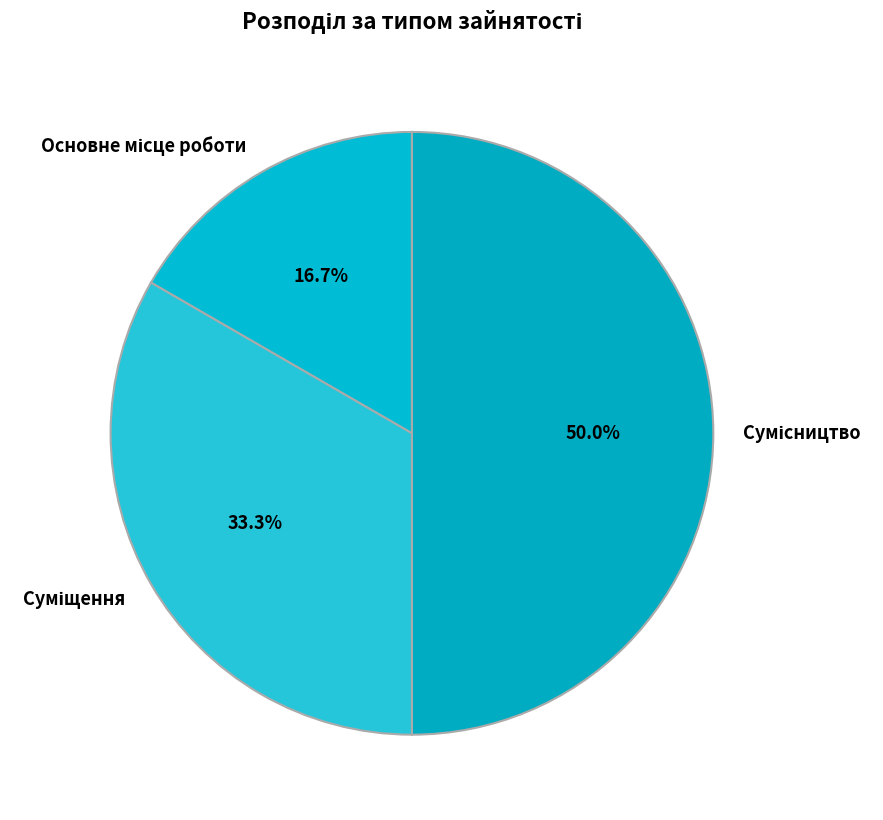

How many slices are in this pie chart?

3